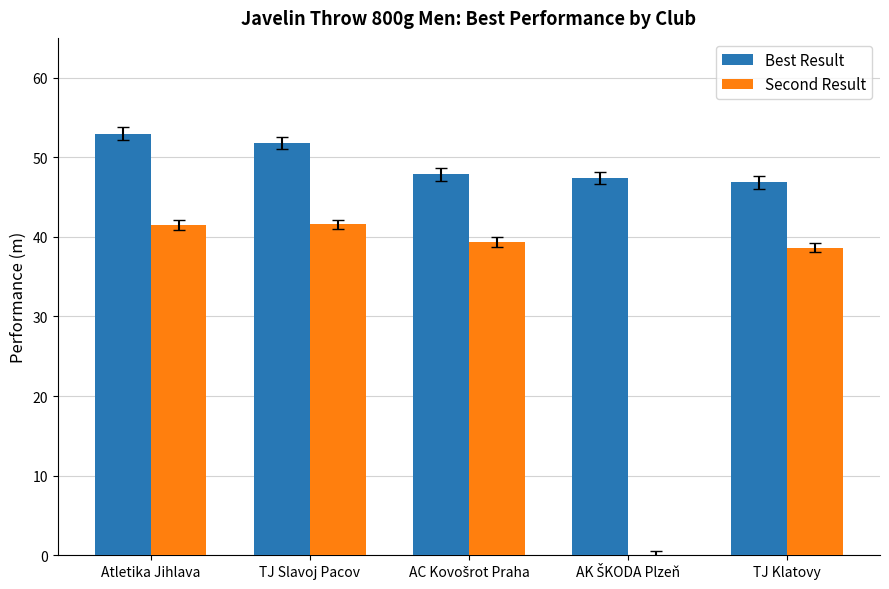

What is the maximum value shown in the chart?

53.0